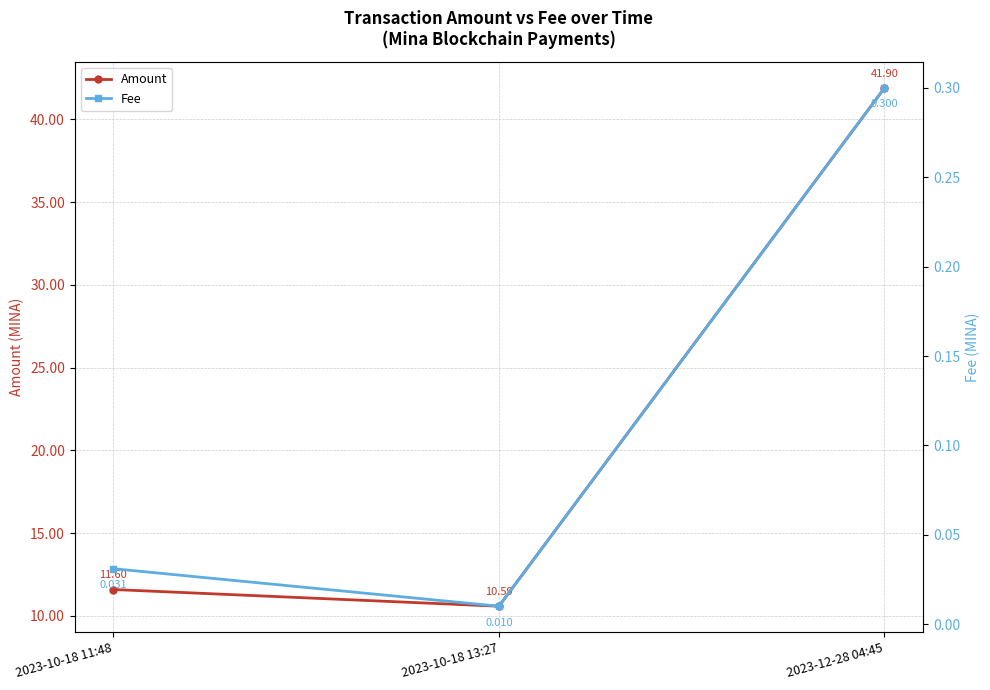

Reading right to left, list all the values displayed in this chart.

Amount: 2023-12-28 04:45=41.9	2023-10-18 13:27=10.6	2023-10-18 11:48=11.6
Fee: 2023-12-28 04:45=0.3	2023-10-18 13:27=0.0	2023-10-18 11:48=0.0